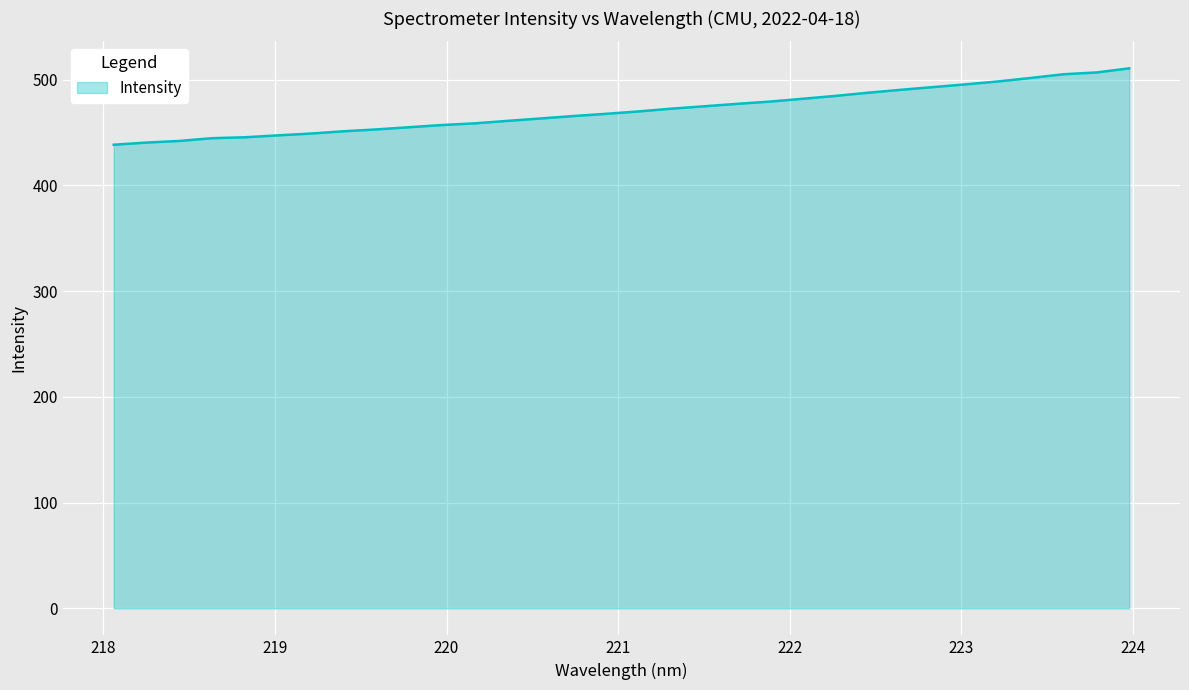

Does the chart display data point markers on the line(s)?

No